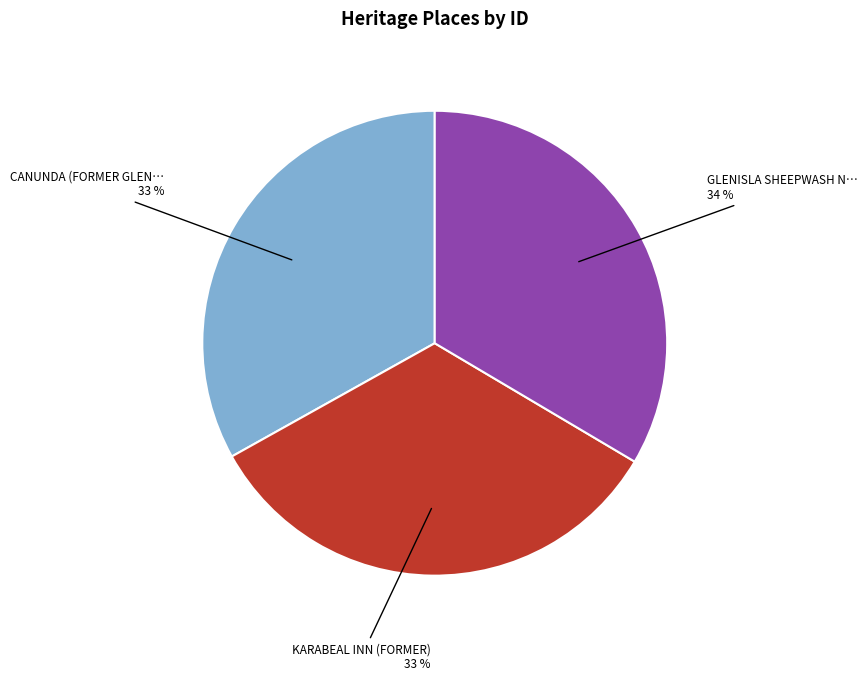

Does any single category account for the majority?

No